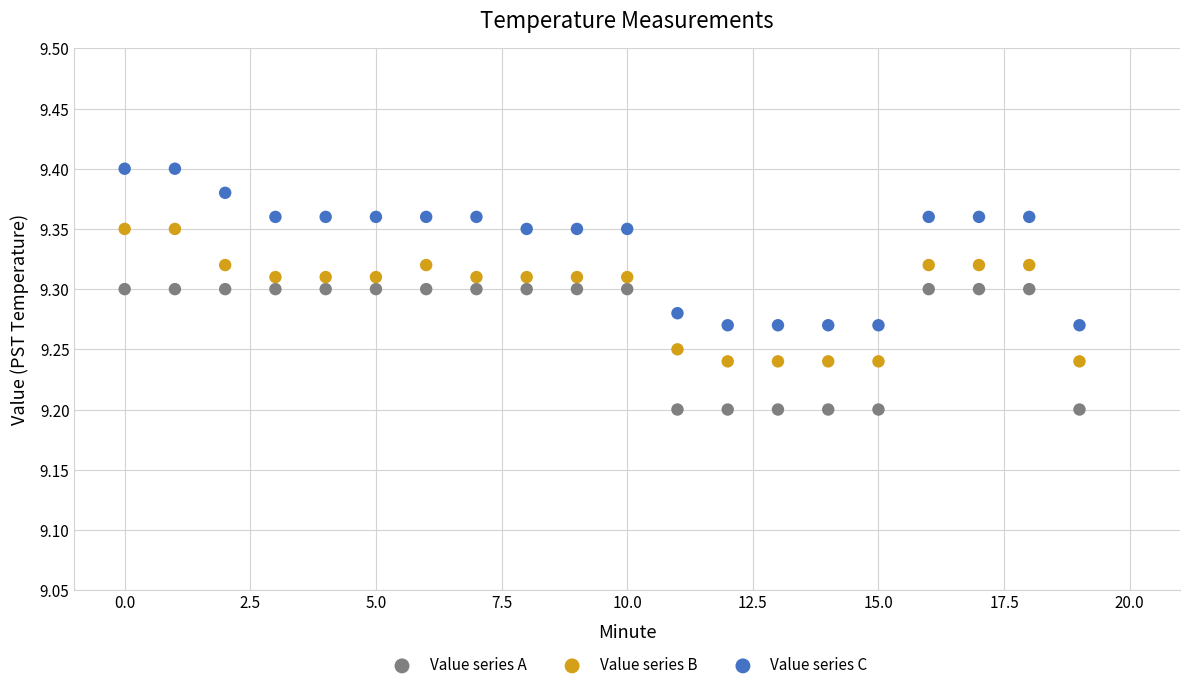

Which series reaches the minimum Y coordinate?

Value series A